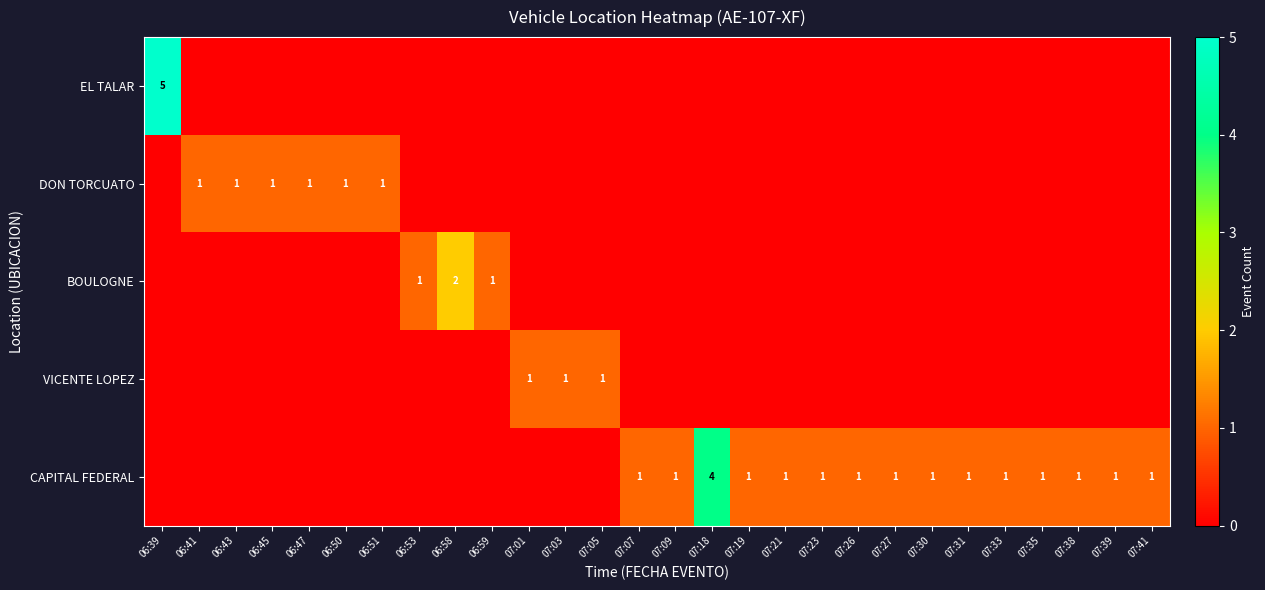

Count the number of categories in the chart.

28